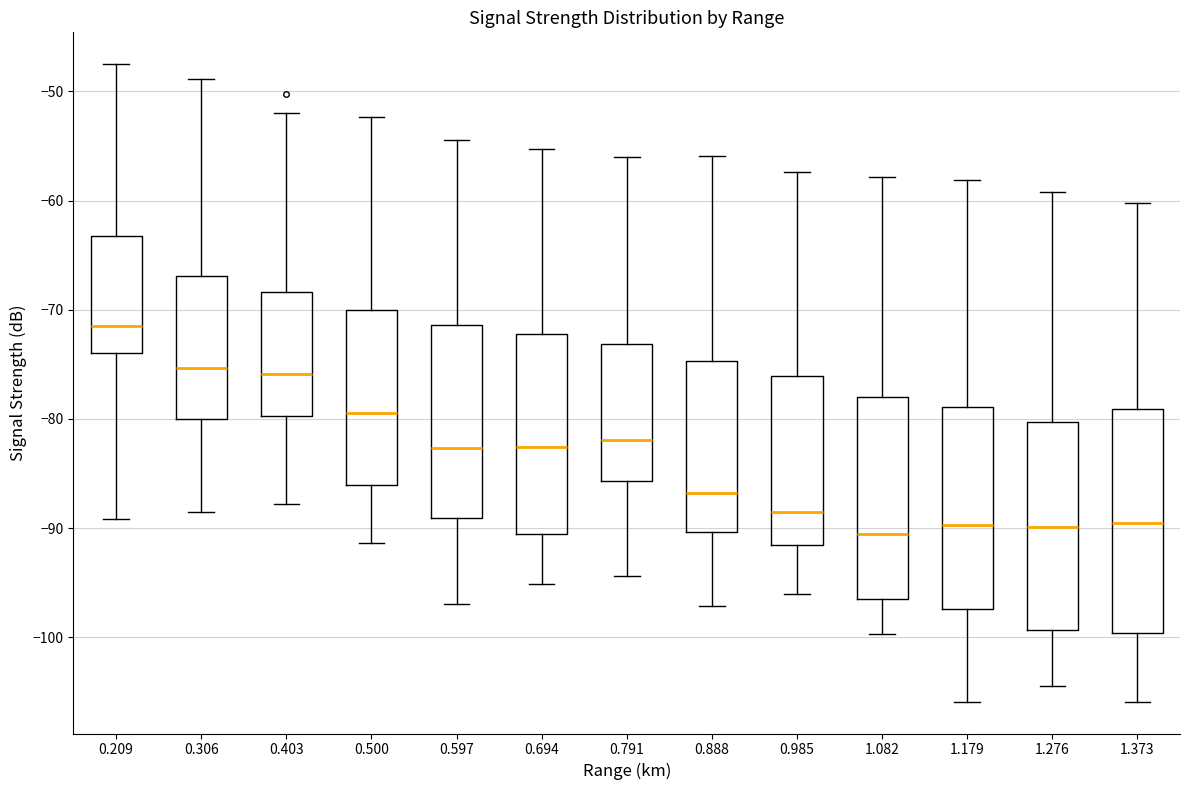

Where is the lower edge of the box at x = 0.694 on the y-axis? The values are not printed on the chart, so give them approximately, as read against the axis.

-91